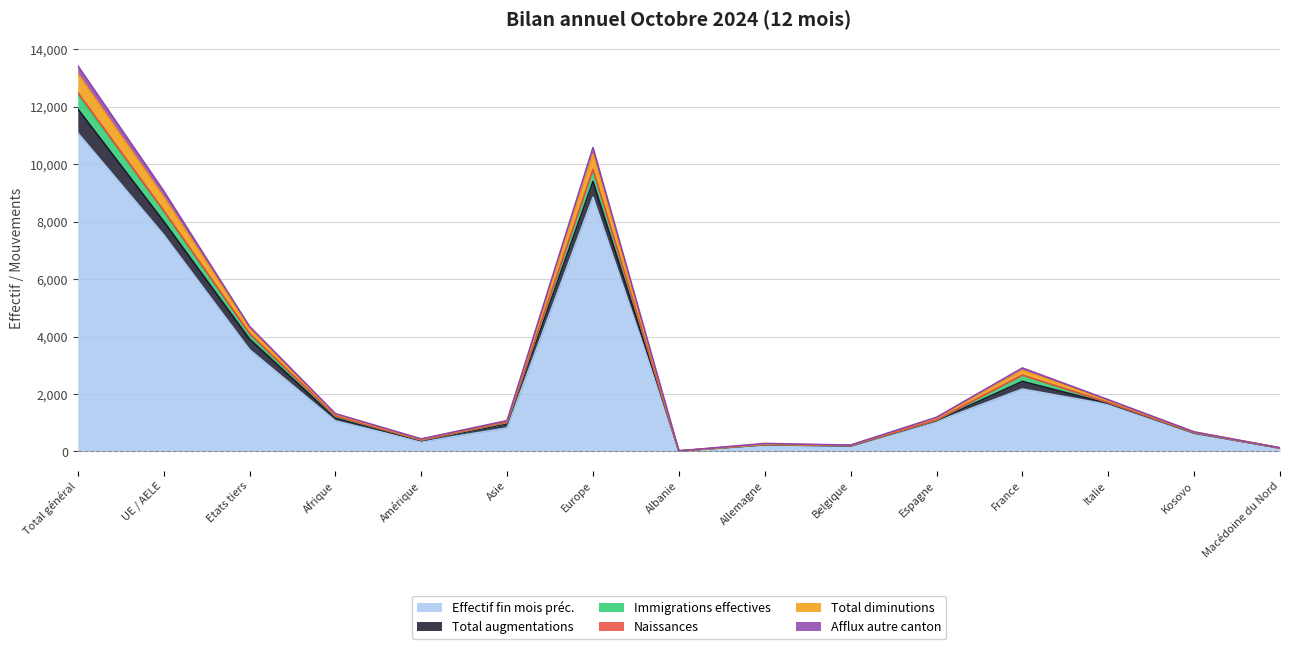

The value of Afflux autre canton at Belgique is 107. True or false?

False